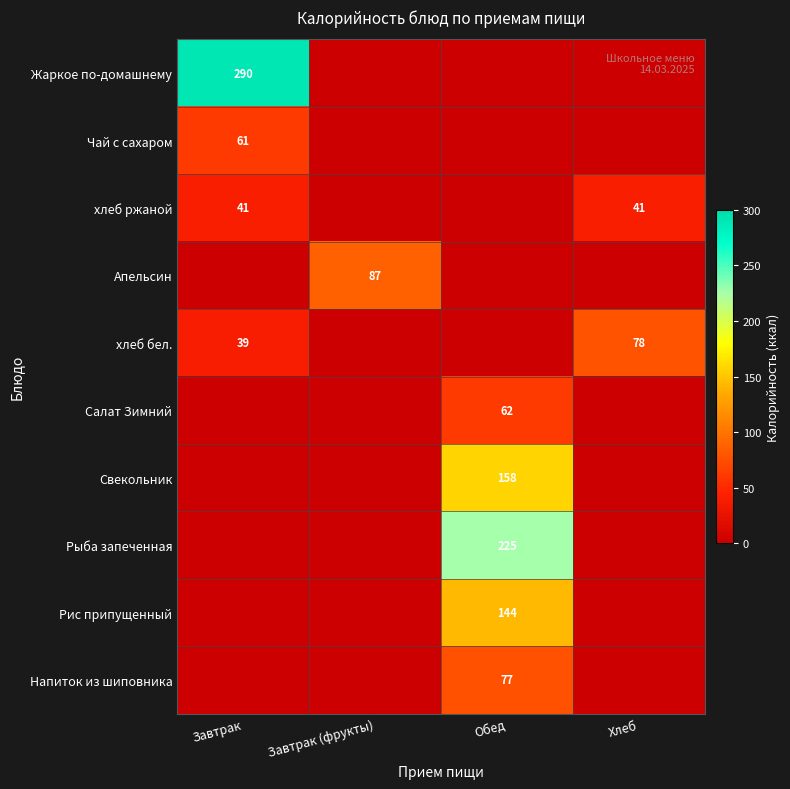

Between Обед and Хлеб, which is larger?

Обед